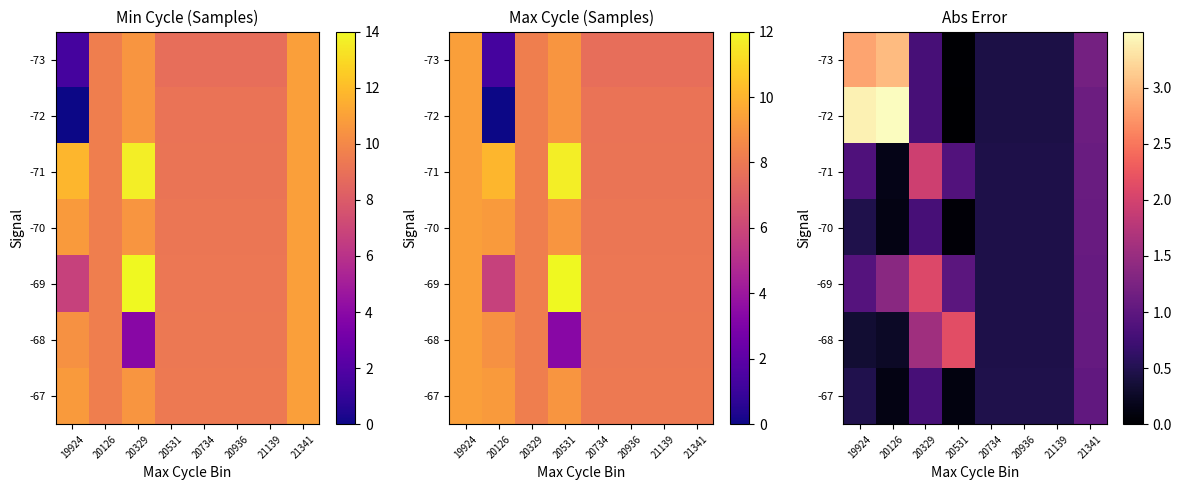

At which label is -69 closest to 1?

20531